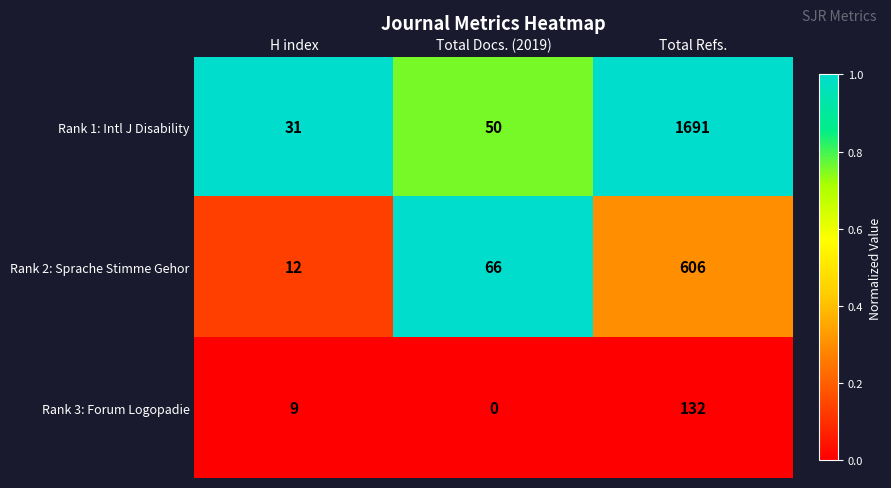

Rank the series by their maximum value, from highest to lowest.

Rank 1: Intl J Disability, Rank 2: Sprache Stimme Gehor, Rank 3: Forum Logopadie